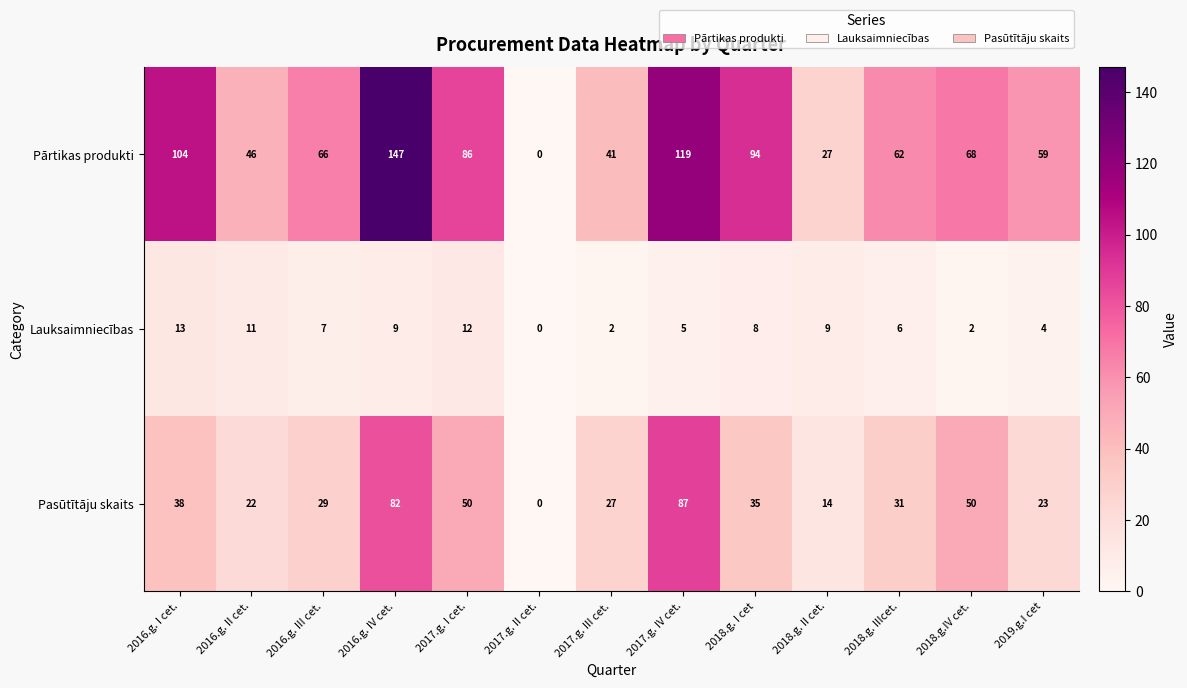

What value does the Pārtikas produkti series have at 2019.g.I cet?

59